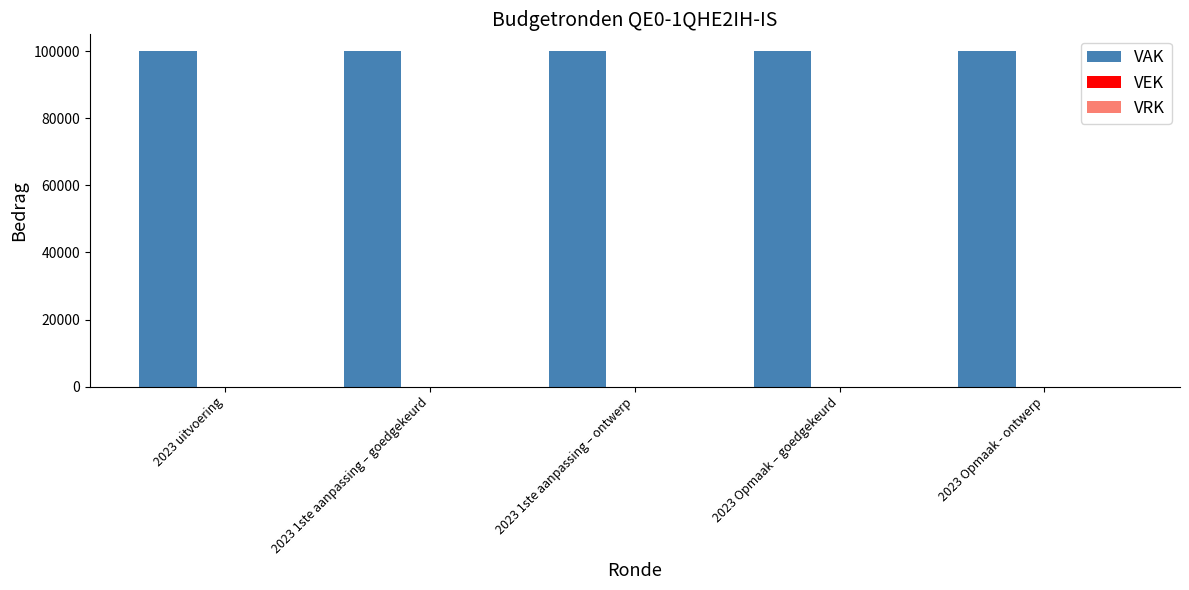

List the series in order of their peak value, highest first.

VAK, VEK, VRK